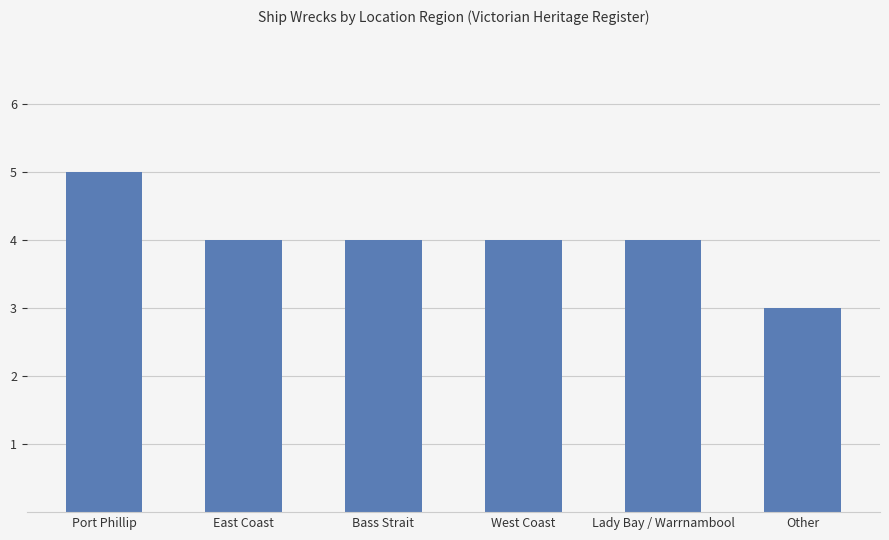

What is the approximate value at Other?

3